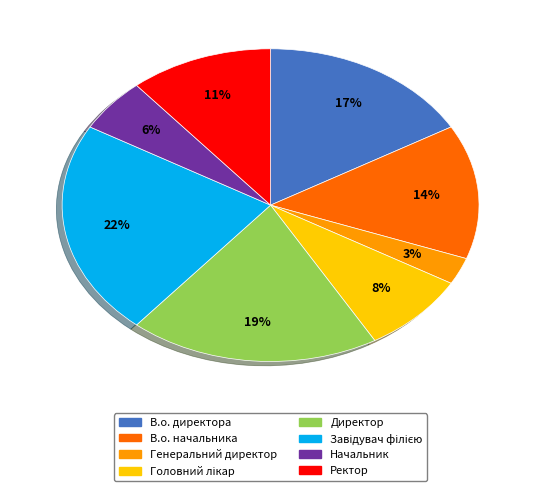

Which category has the smallest portion of the pie?

Генеральний директор